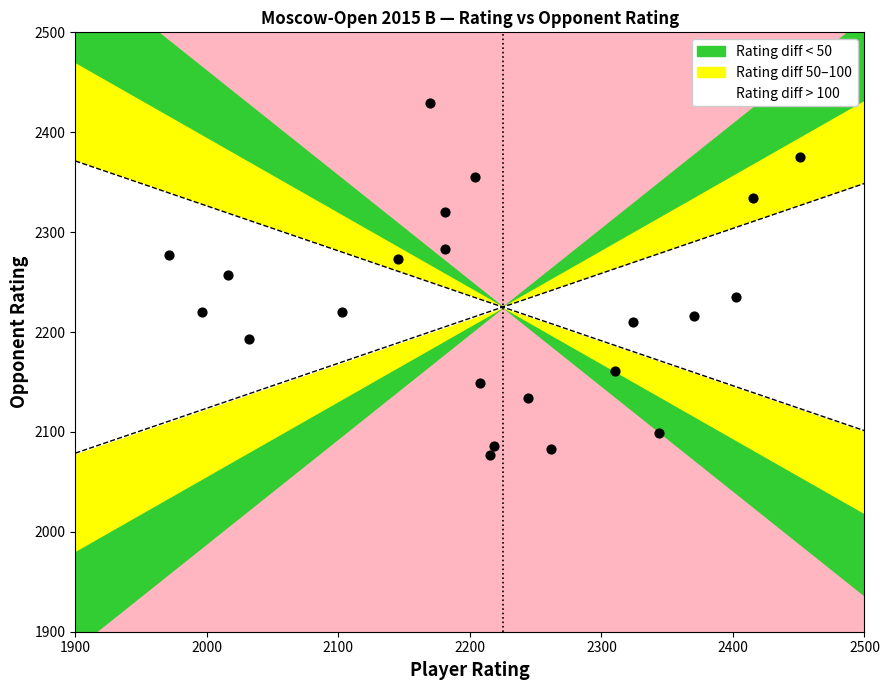

What is the range of X values (max minus min)?

480